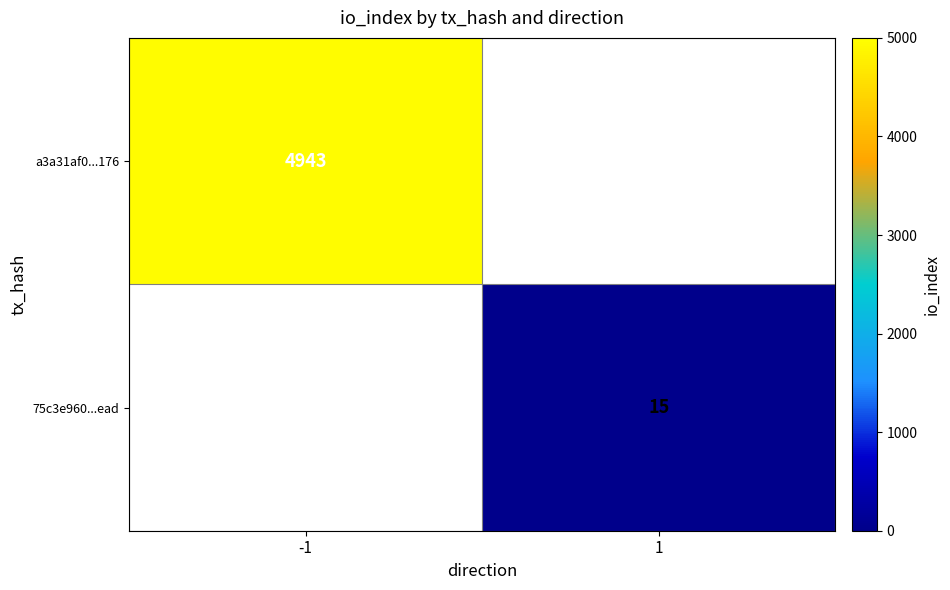

True or false: a3a31af0...176 has a value of 2710 at -1.

False